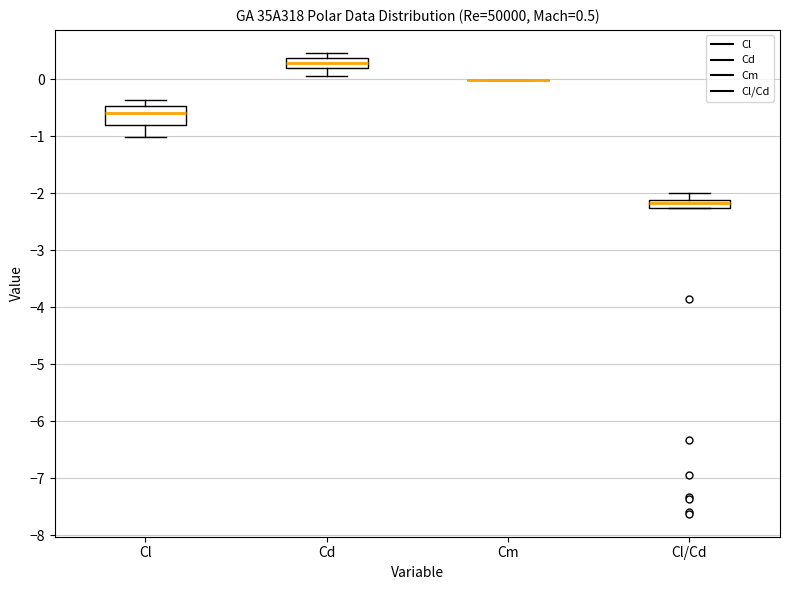

Which box is the tallest, from its lower edge to its upper edge?

Cl